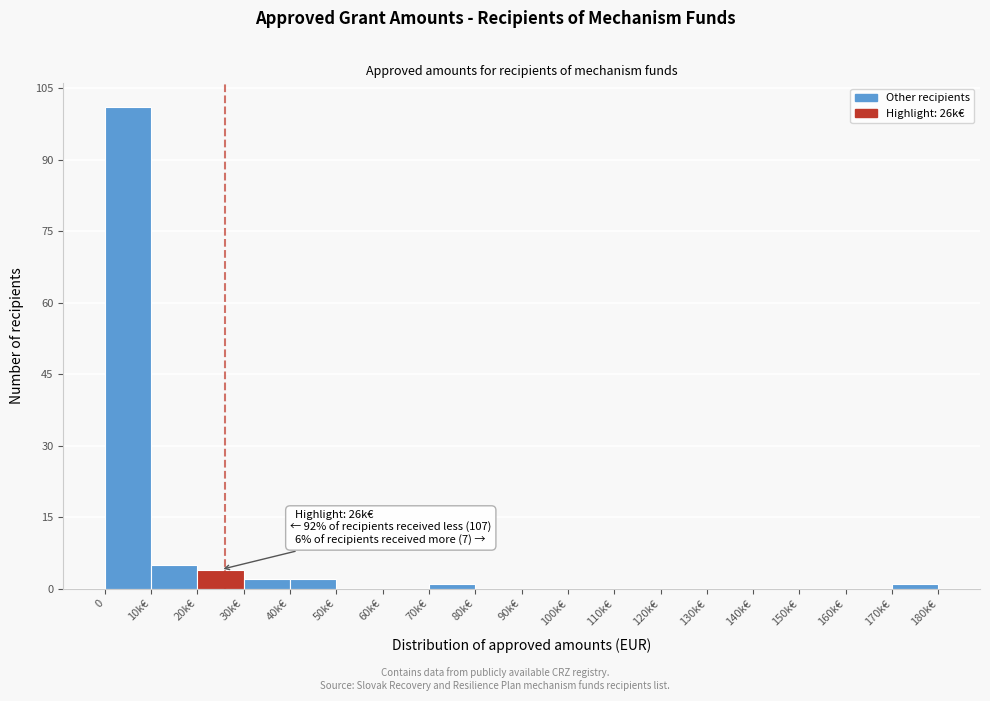

Reading left to right, what are all the values shown in this chart?

0=101	10k€=5	20k€=4	30k€=2	40k€=2	50k€=0	60k€=0	70k€=1	80k€=0	90k€=0	100k€=0	110k€=0	120k€=0	130k€=0	140k€=0	150k€=0	160k€=0	170k€=1